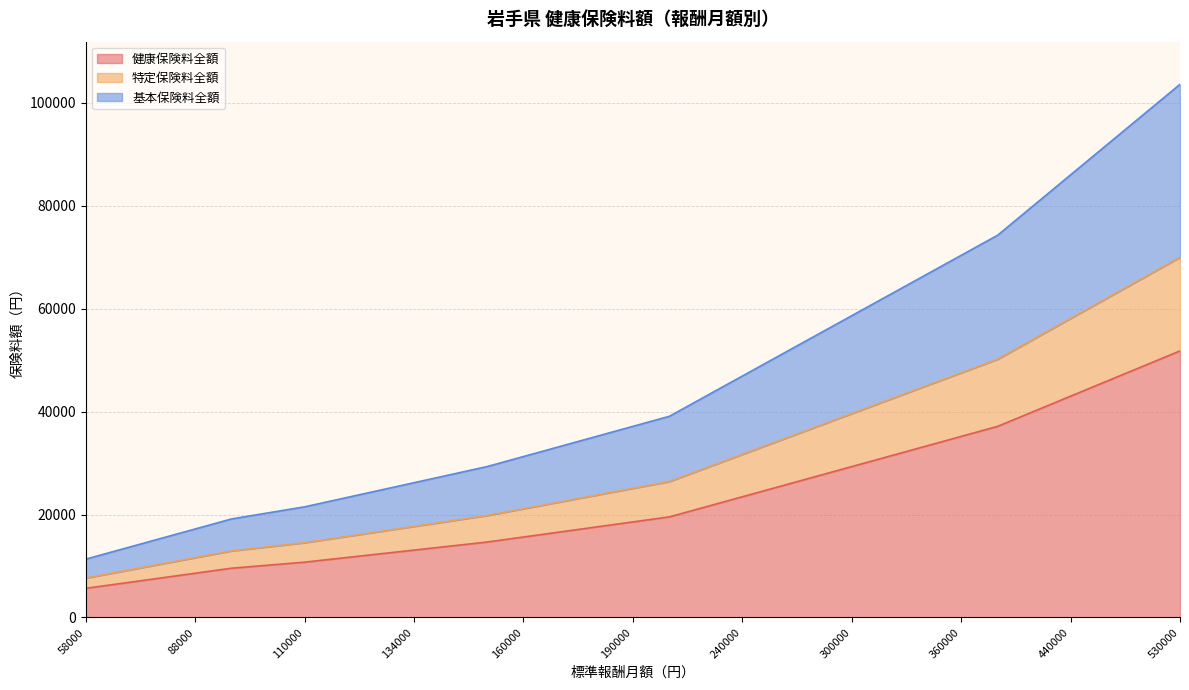

What is the value of the 基本保険料全額 point at the 6th from the left?

20321.6